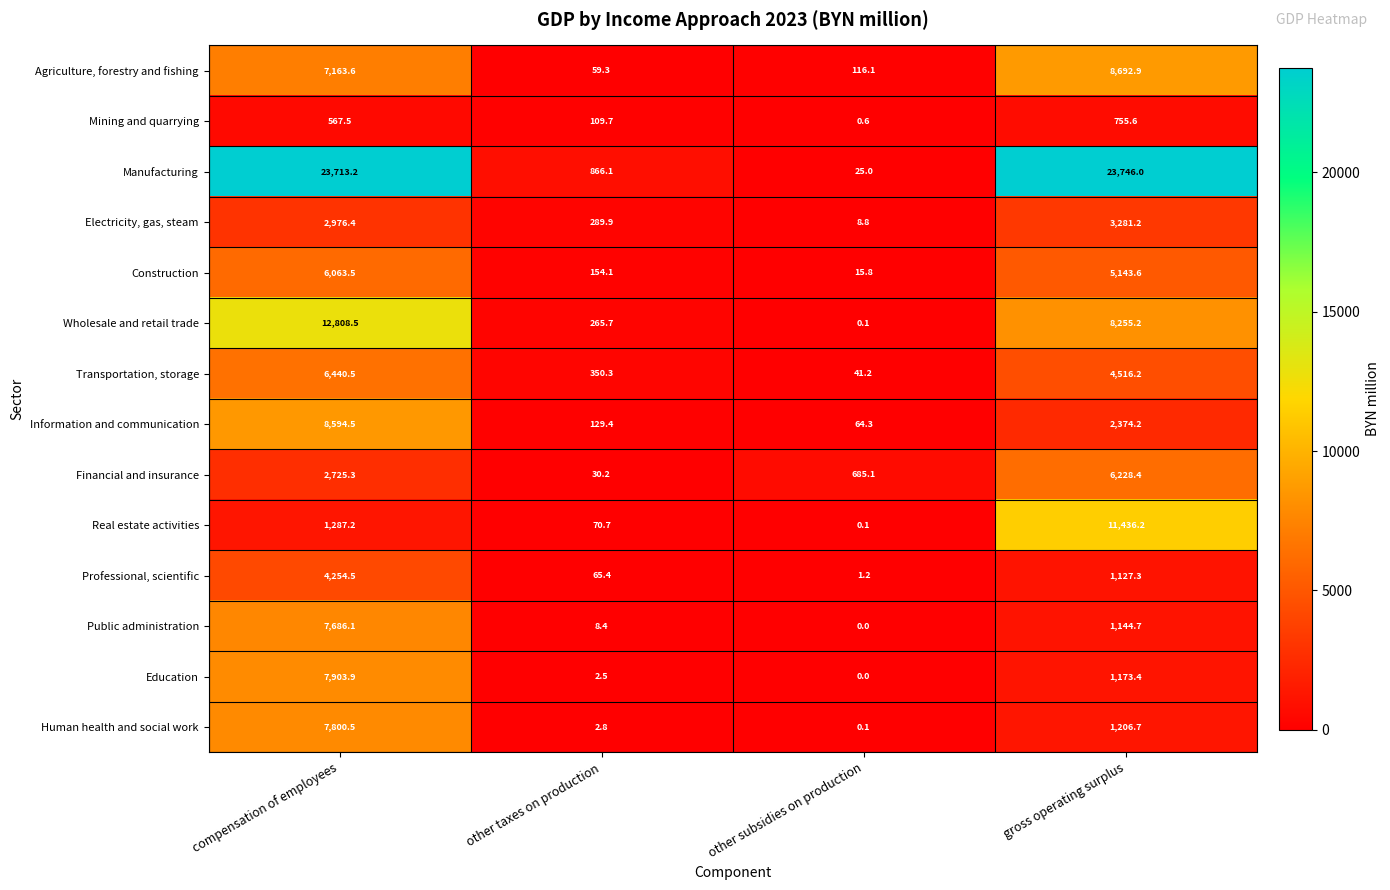

True or false: Electricity, gas, steam has a value of 2976.4 at compensation of employees.

True